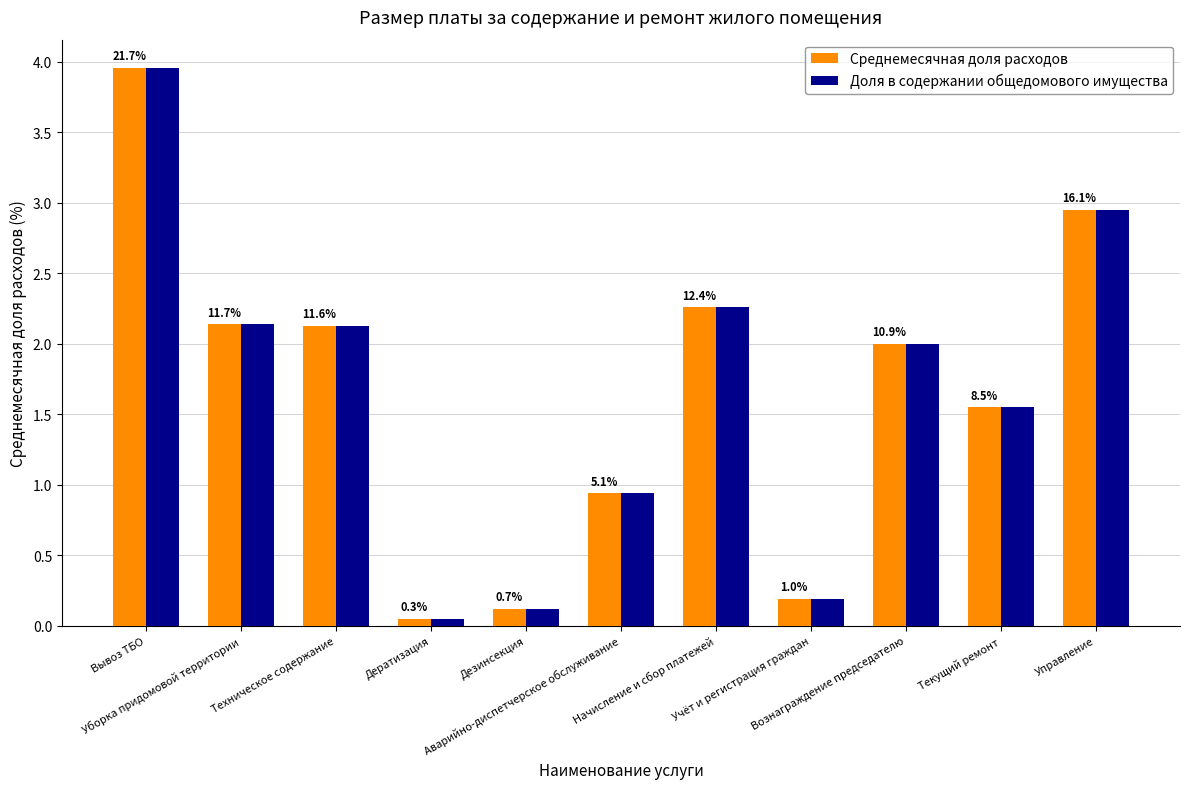

What are all the series names shown in the legend?

Среднемесячная доля расходов, Доля в содержании общедомового имущества